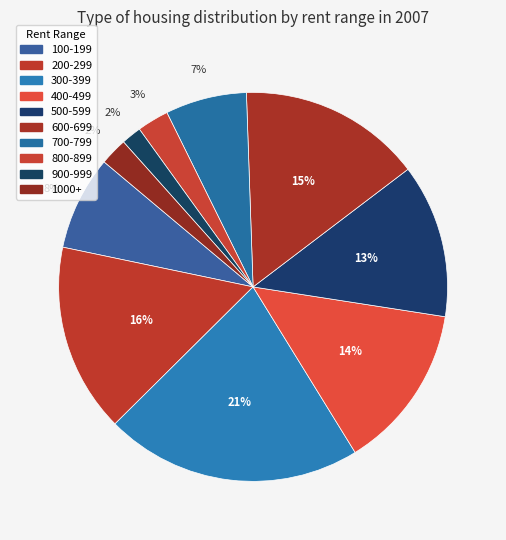

True or false: 700-799 accounts for 15% of the total.

False